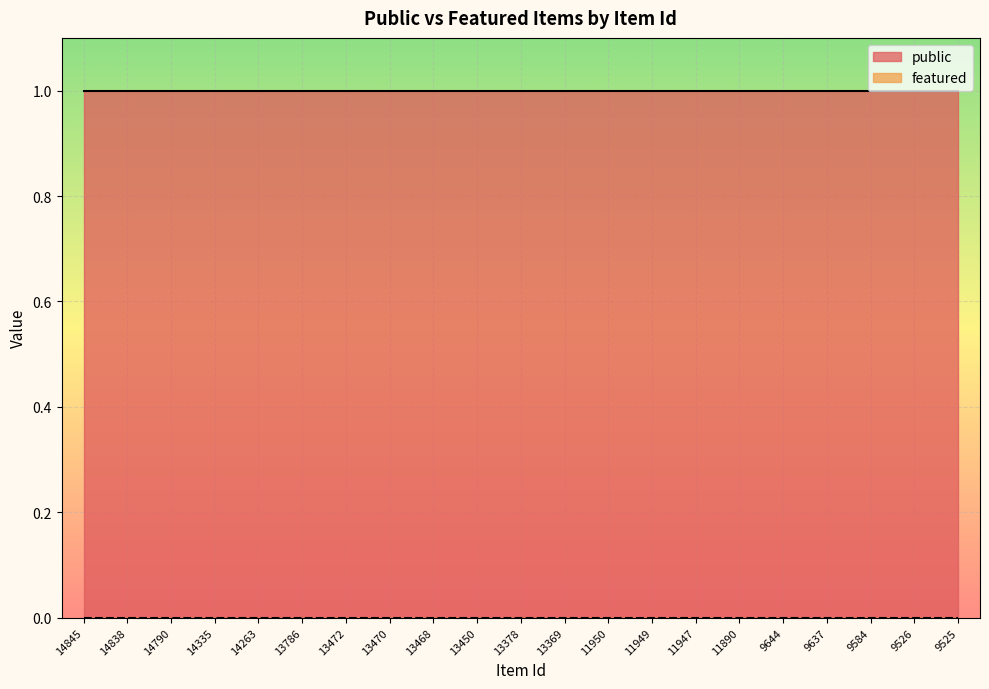

Reading left to right, transcribe all the data shown in this chart.

public: 1	1	1	1	1	1	1	1	1	1	1	1	1	1	1	1	1	1	1	1	1
featured: 0	0	0	0	0	0	0	0	0	0	0	0	0	0	0	0	0	0	0	0	0